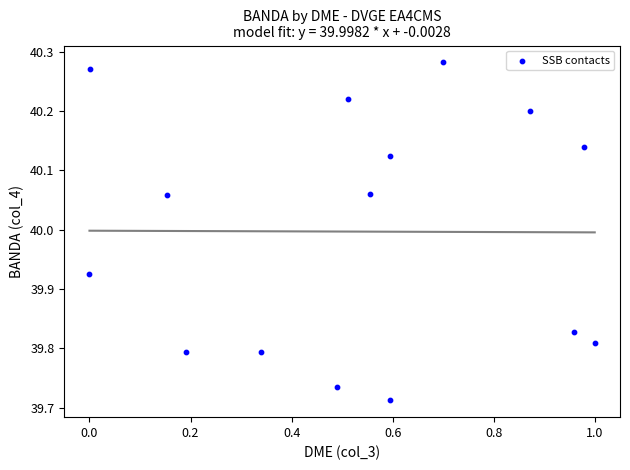

What is the range of X values (max minus min)?

1.0